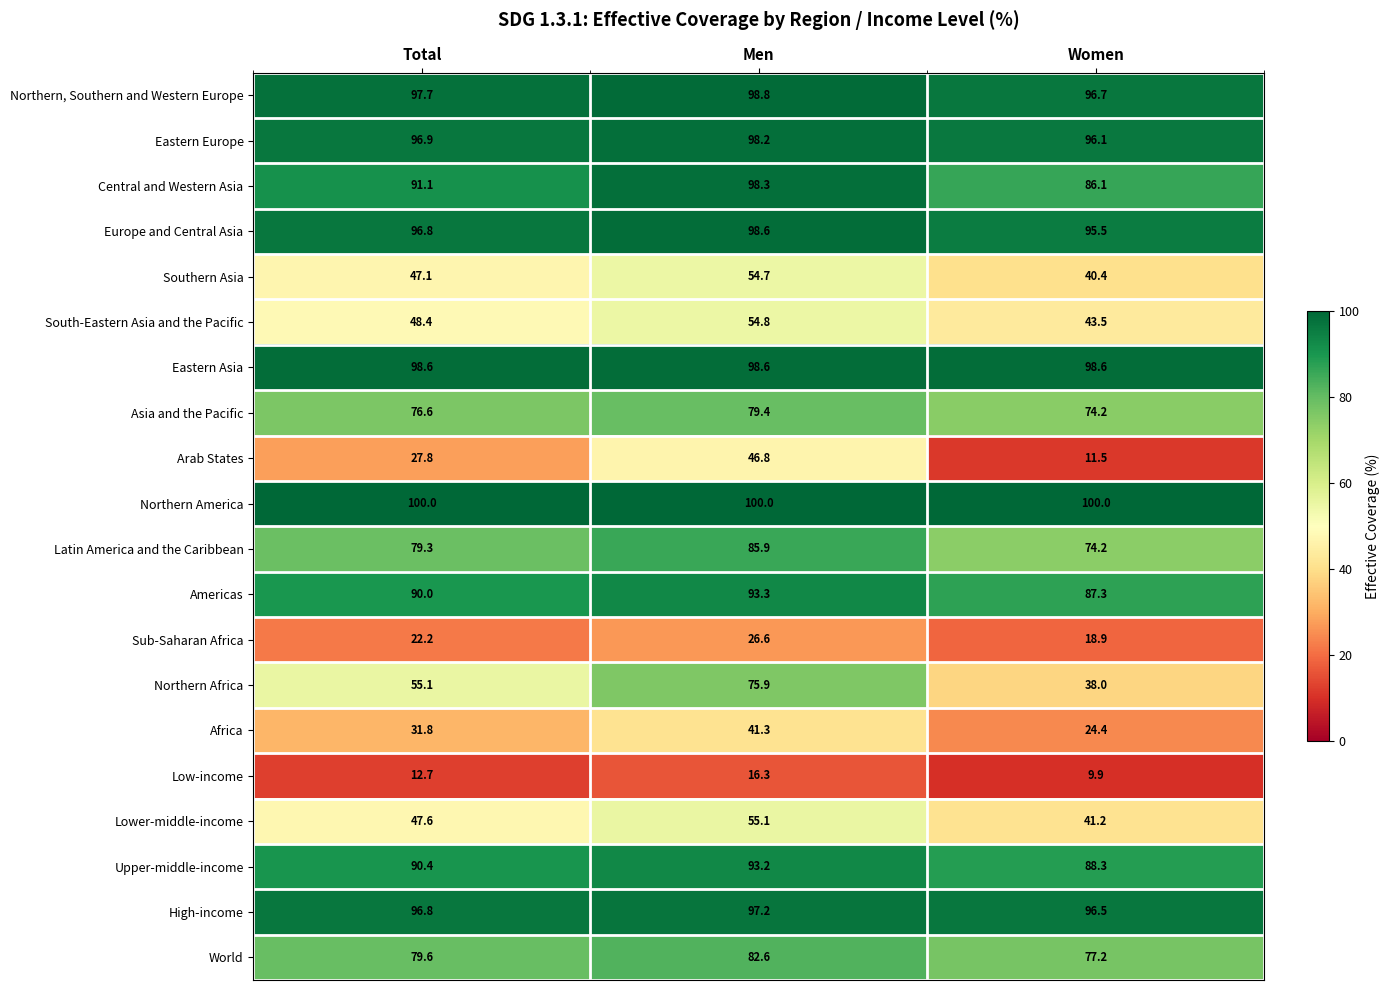

Where is Sub-Saharan Africa nearest to the value 22?

Total